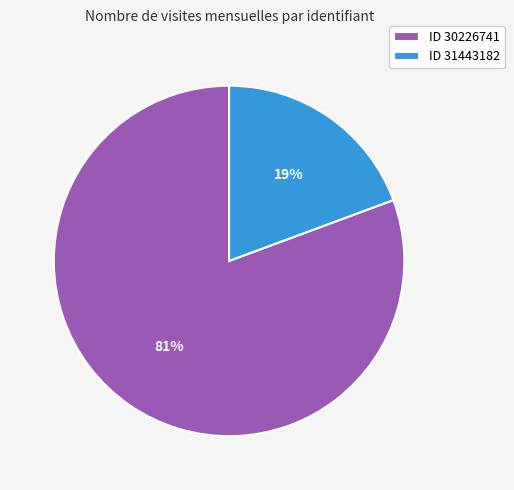

To the nearest percent, what is the combined percentage of ID 31443182 and ID 30226741?

100%